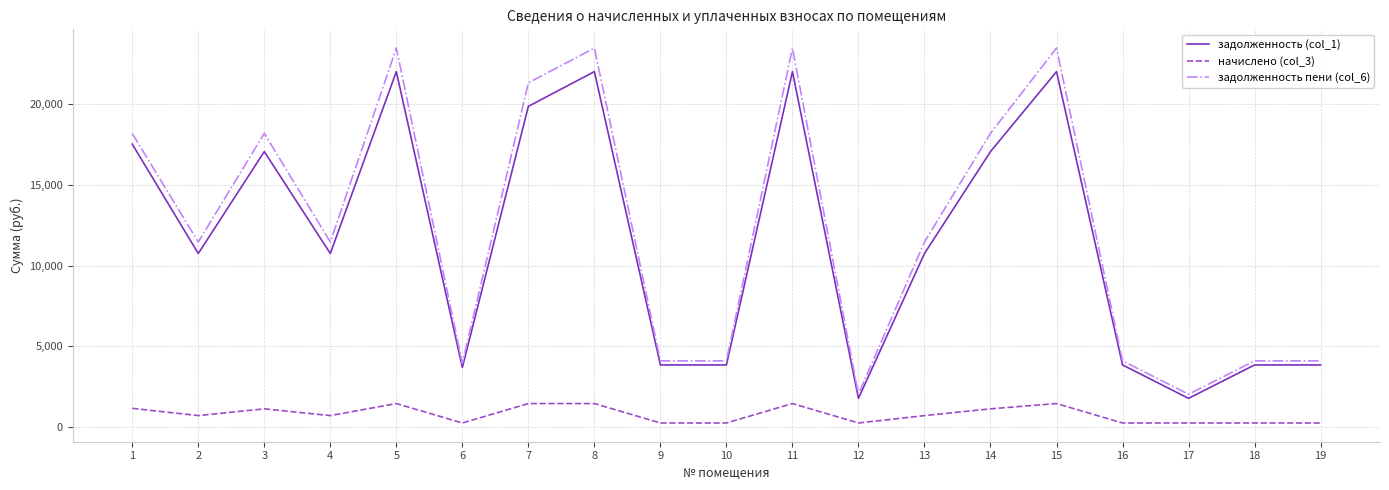

What is the maximum value shown in the chart?

23492.9